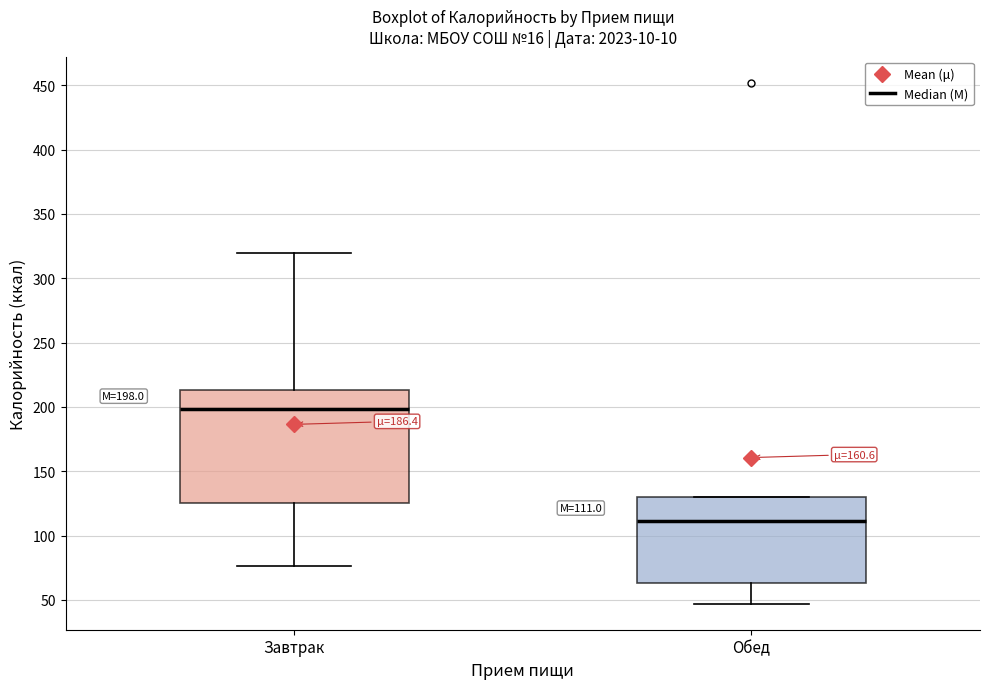

Which box's median line is the lowest?

Обед